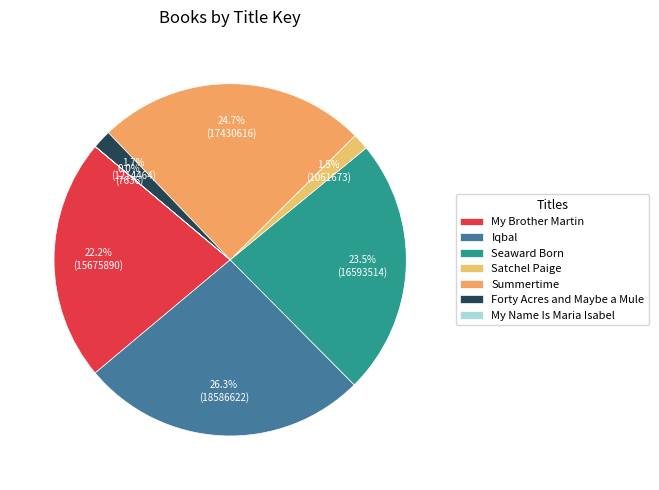

To the nearest percent, what is the difference between the Forty Acres and Maybe a Mule and My Name Is Maria Isabel slice percentages?

2%